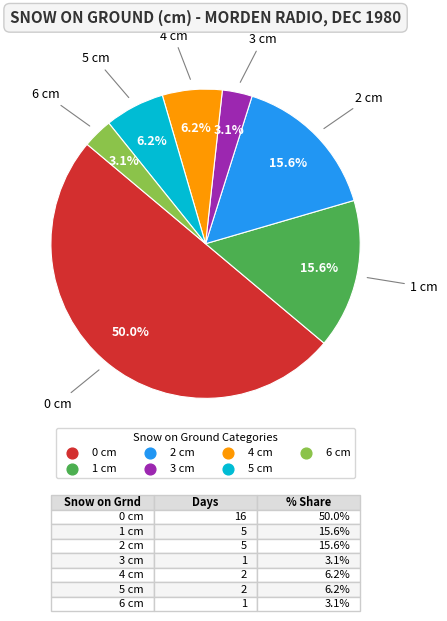

Does 4 cm account for over 50% of the chart?

No